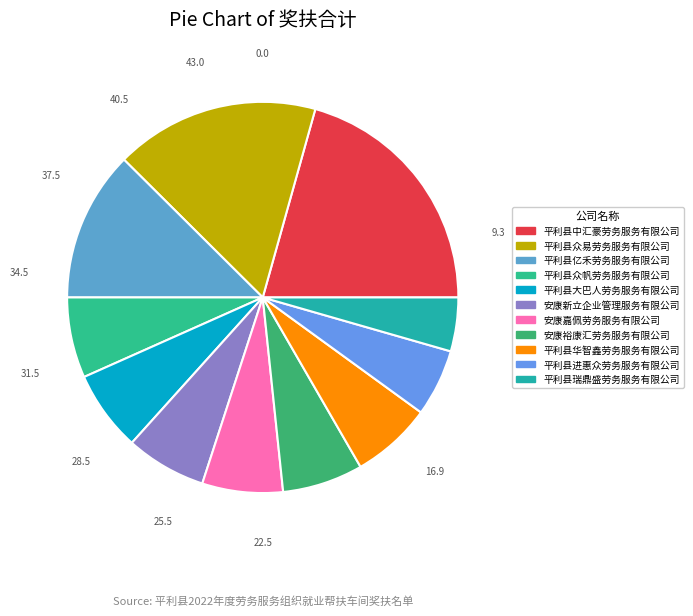

Is 平利县亿禾劳务服务有限公司 the majority of the pie?

No